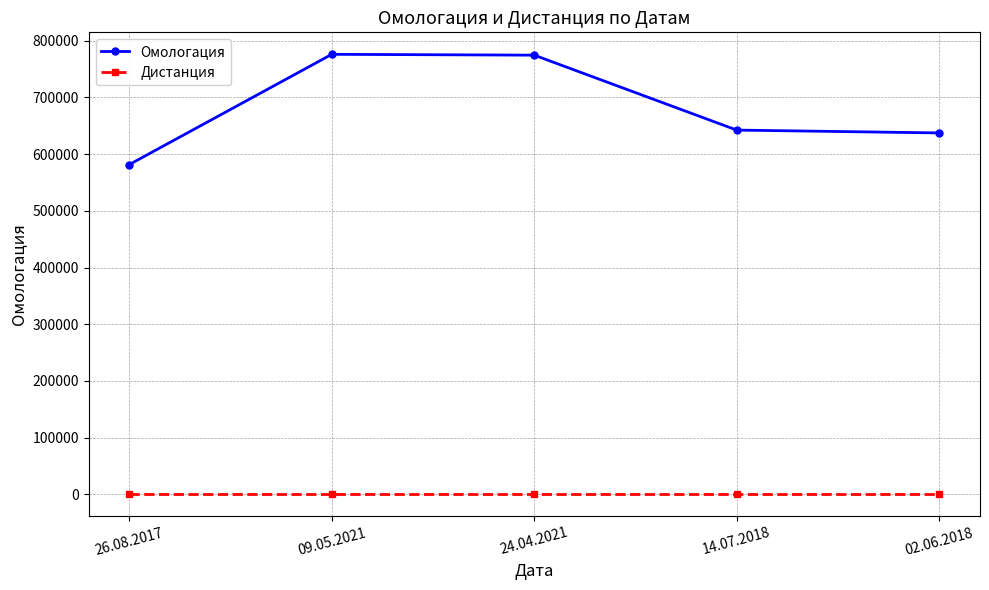

In Омологация, how many points are higher than both neighbors (excluding endpoints)?

1